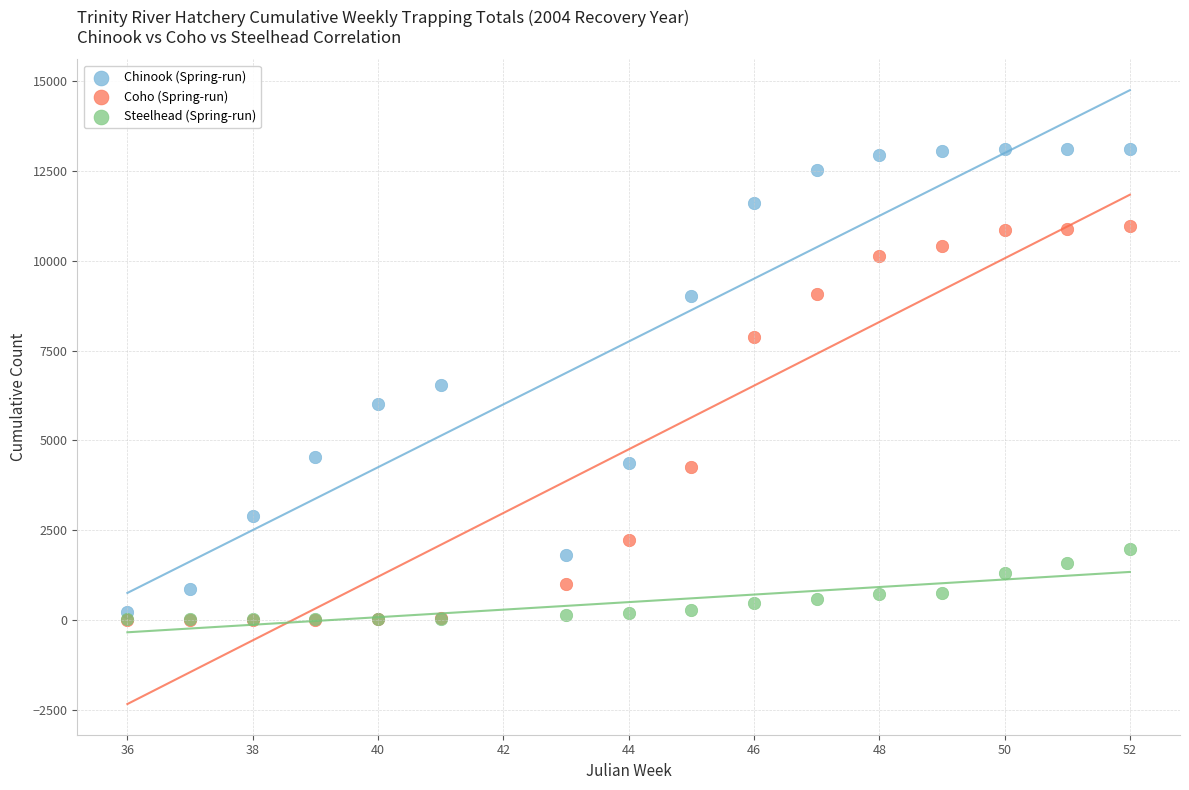

What are all the series names shown in the legend?

Chinook (Spring-run), Coho (Spring-run), Steelhead (Spring-run)